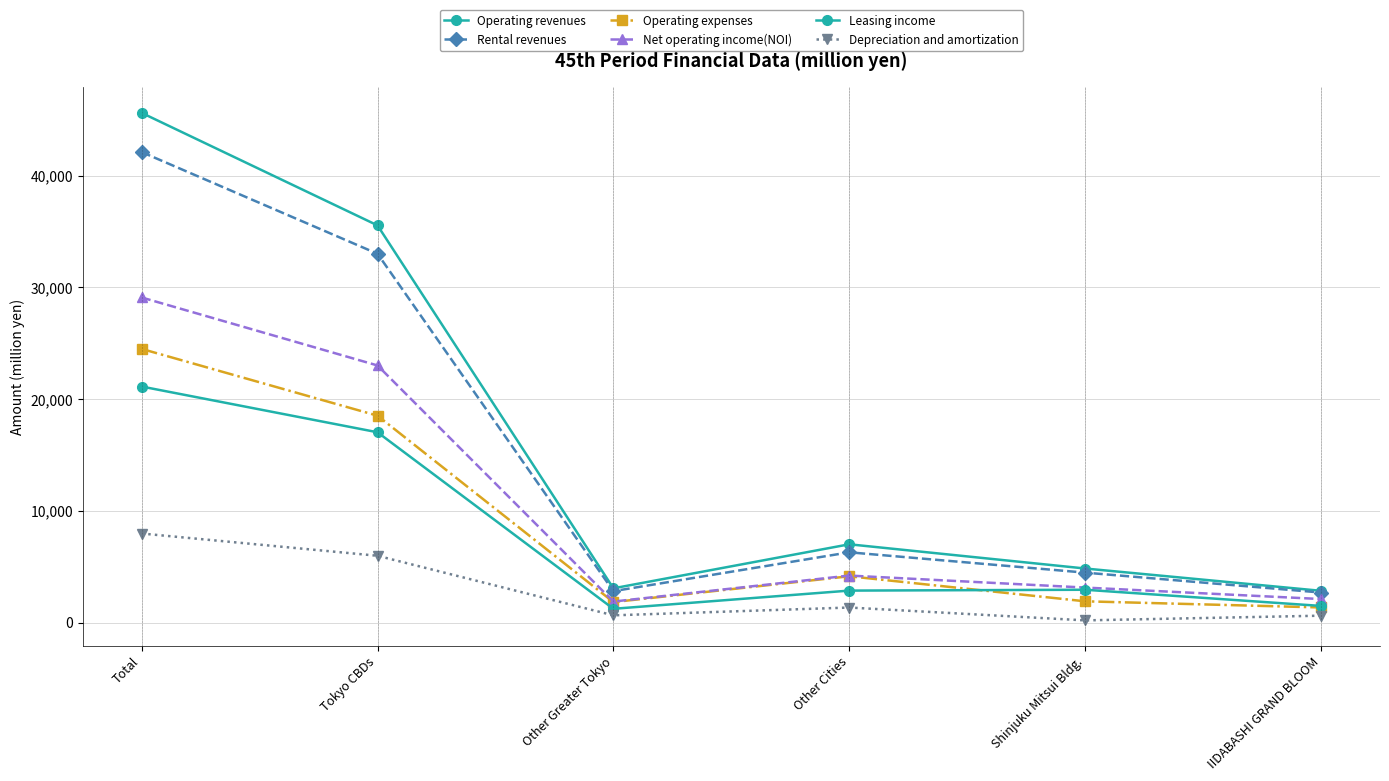

At which label does Depreciation and amortization reach its minimum?

Shinjuku Mitsui Bldg.